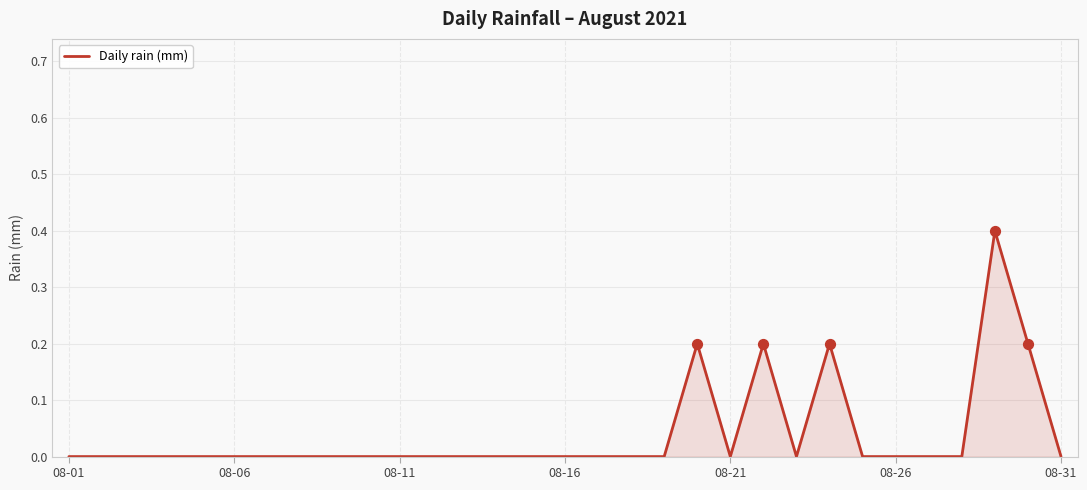

What is the difference between the maximum and minimum values?

0.4